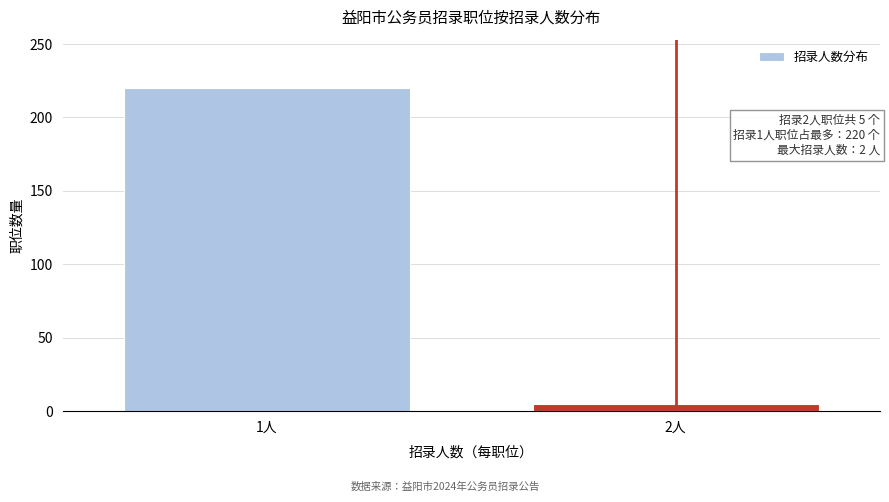

Reading left to right, extract all data points from this chart.

1人=220	2人=5